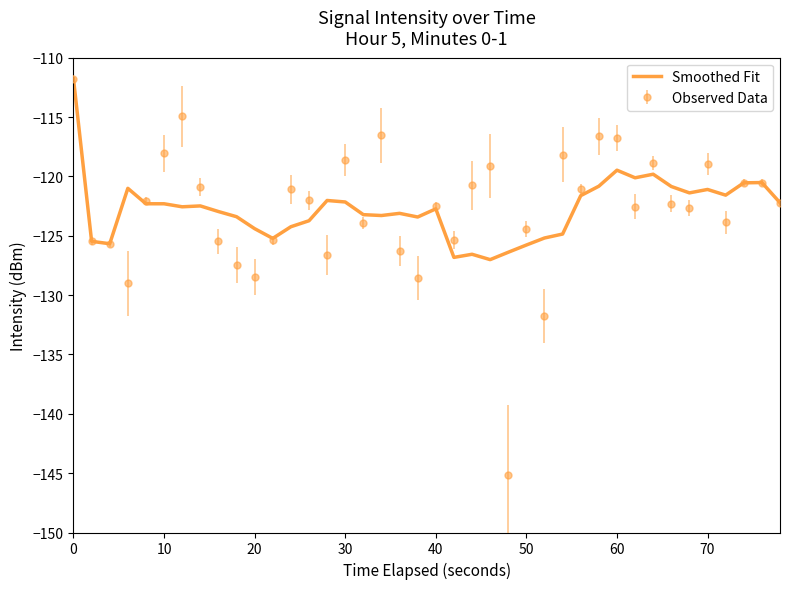

Which series has the widest spread of values?

Observed Data